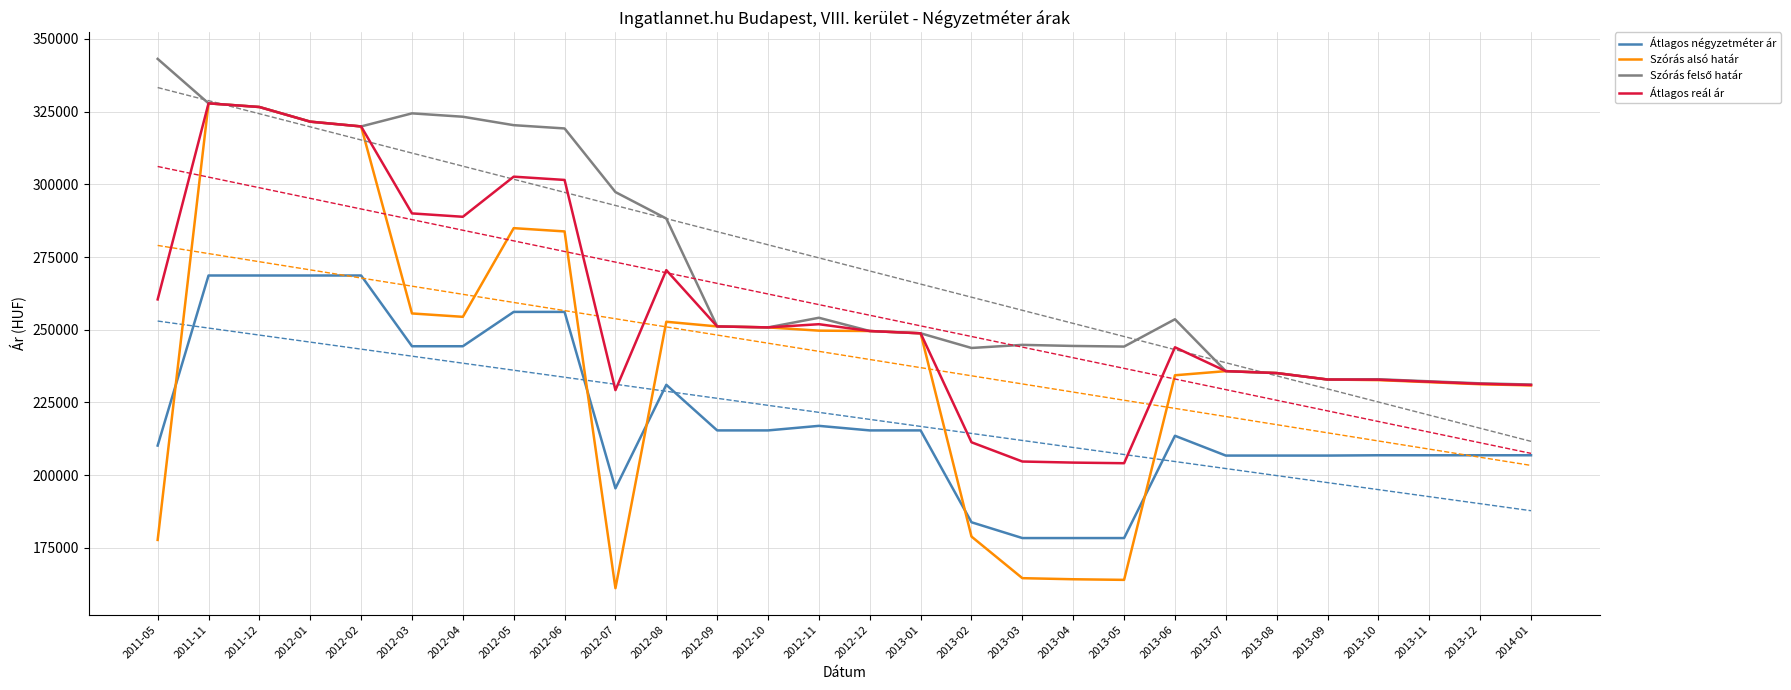

How many lines are shown in the chart?

4